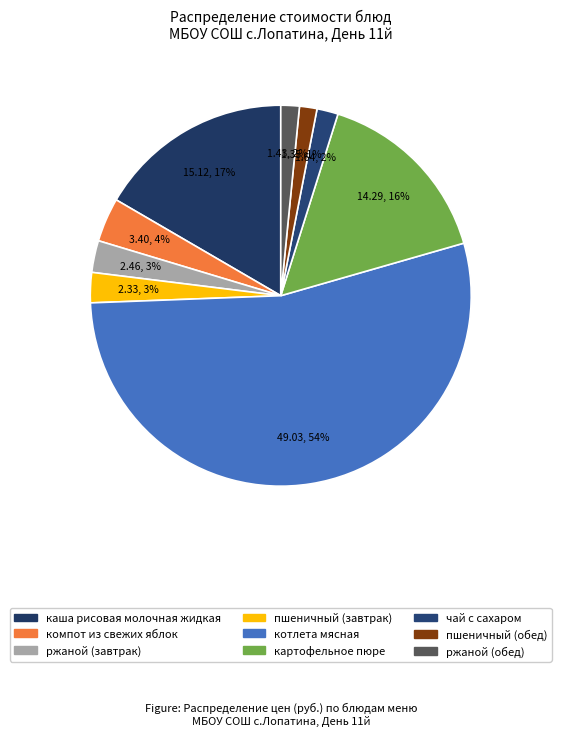

What is the smallest slice in the pie chart?

пшеничный (обед)